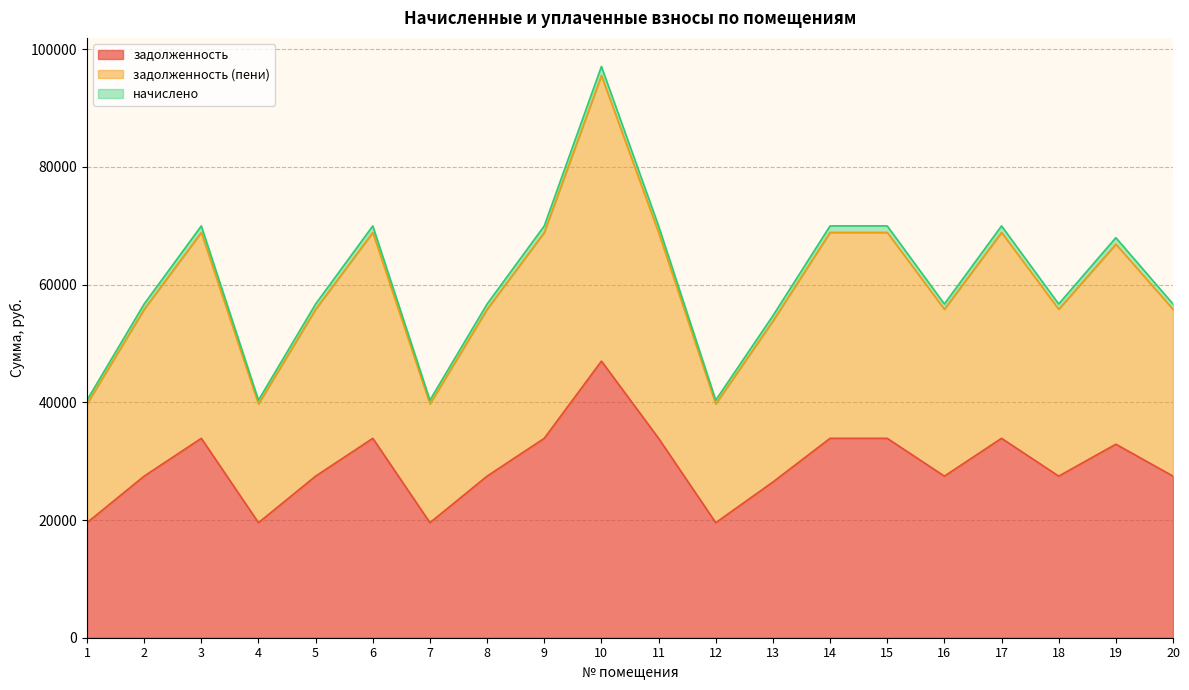

What is the difference between the maximum and minimum values in the задолженность series?

27451.7